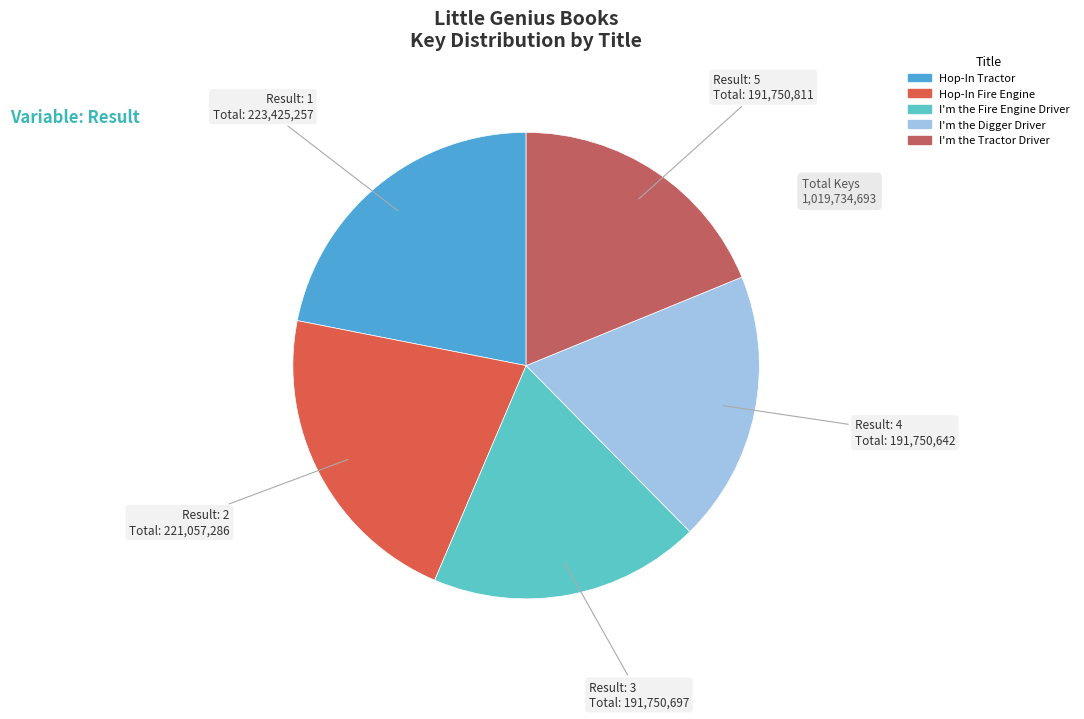

Is the sum of Hop-In Fire Engine and I'm the Digger Driver greater than half?

No